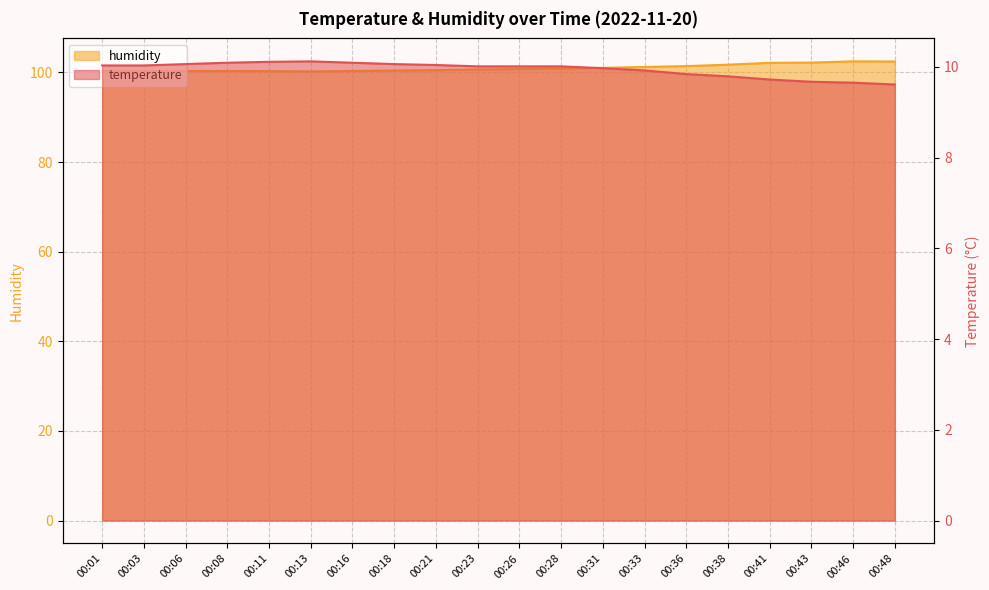

At which label is temperature closest to 9?

00:48